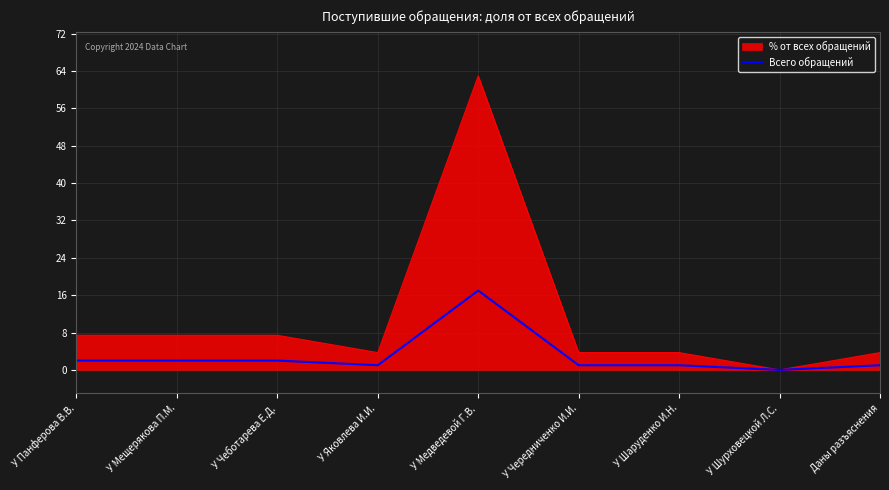

What is the maximum value shown in the chart?

63.0